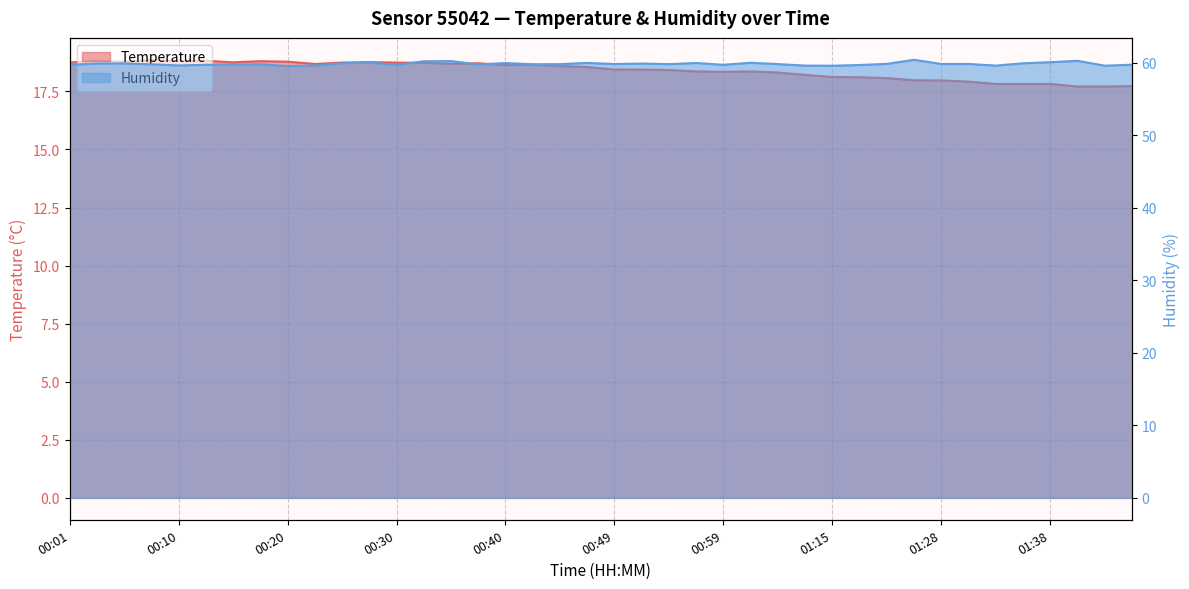

True or false: temperature and humidity cross at least once.

False